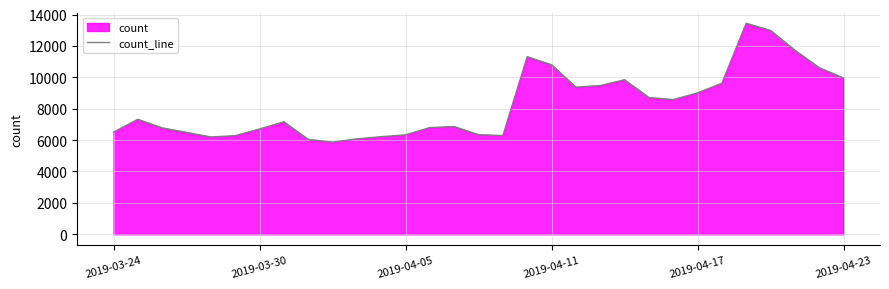

What is the difference between the second highest and minimum values?

7118